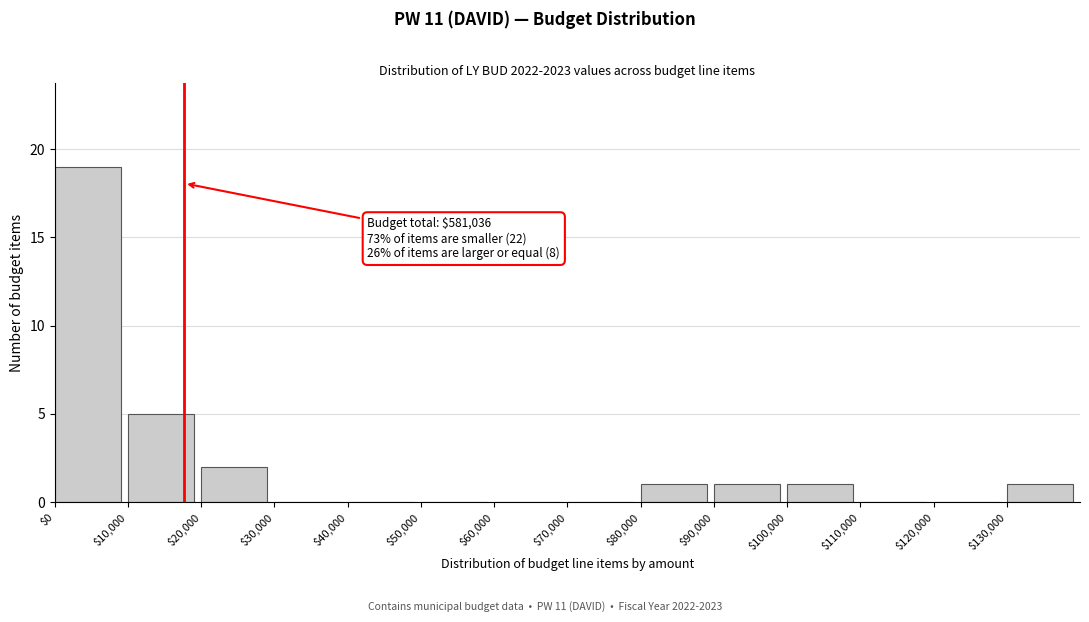

Which range on the x-axis has the tallest bar?

0 to 10000